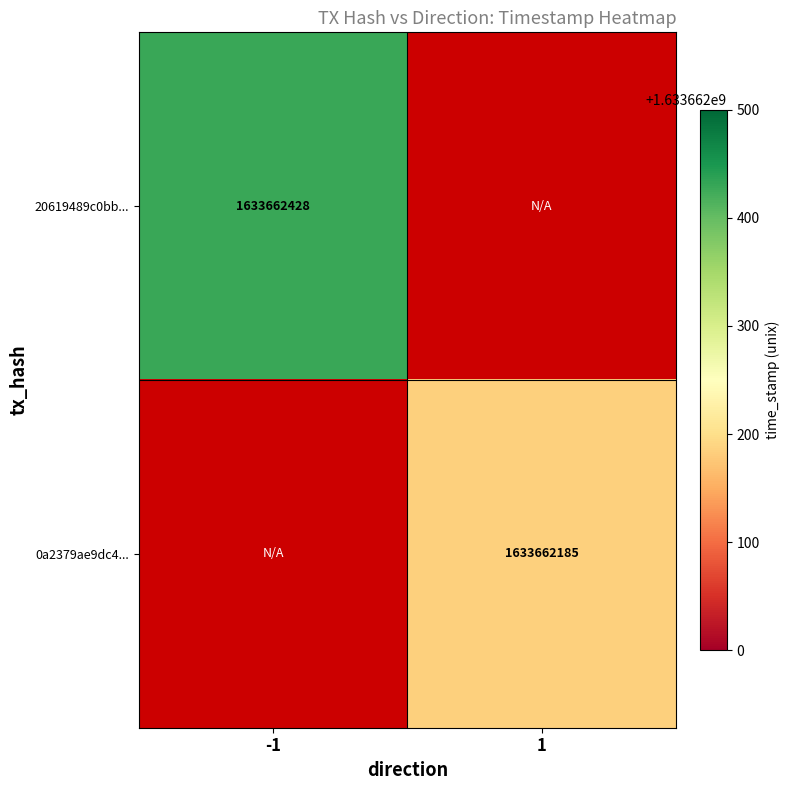

Is it true that 0a2379ae9dc44b2248748602af4401e01414238 equals 1633662185 at 1?

True